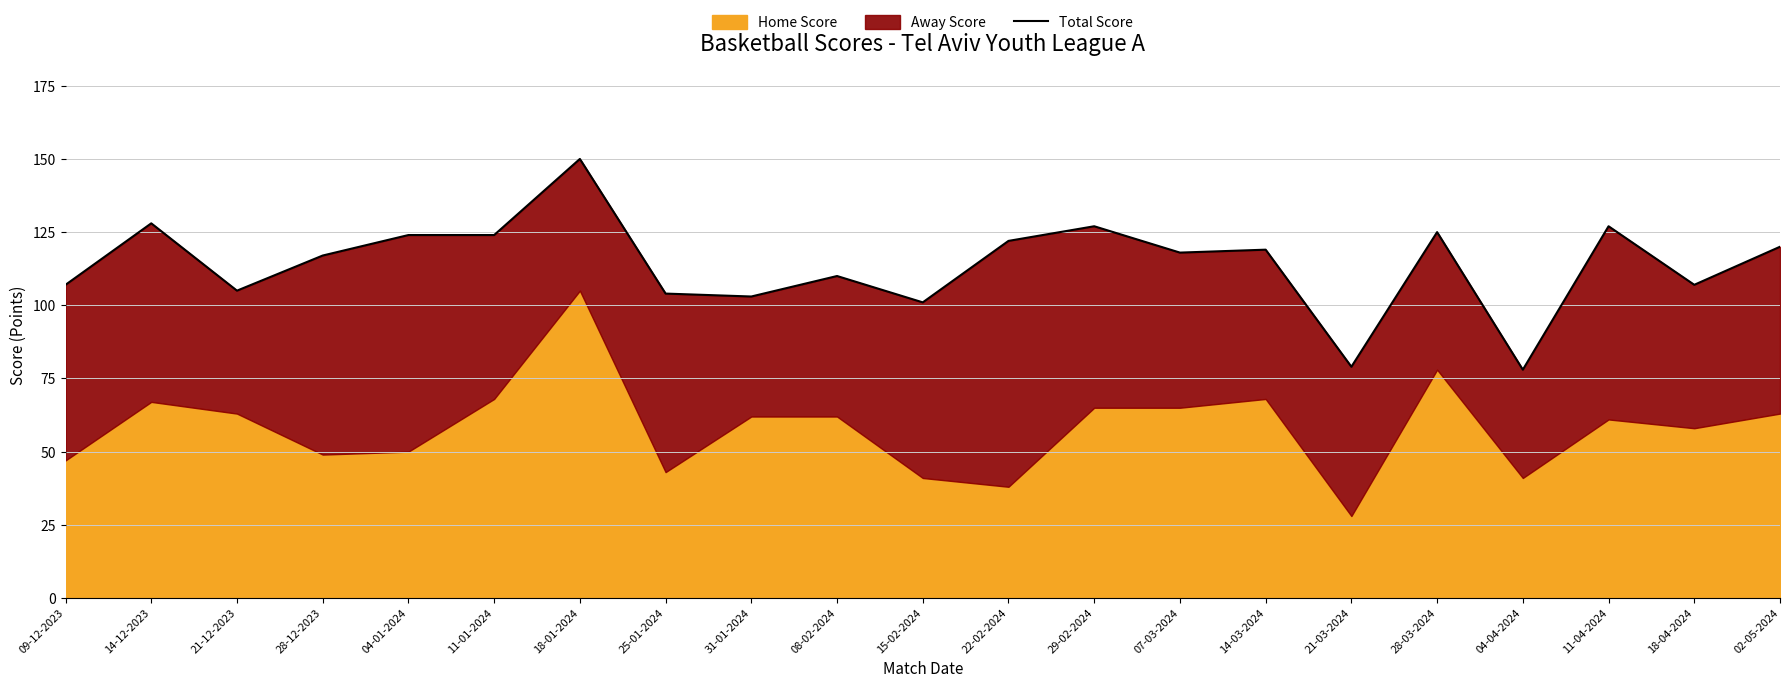

Reading right to left, transcribe all the data shown in this chart.

02-05-2024=120	18-04-2024=107	11-04-2024=127	04-04-2024=78	28-03-2024=125	21-03-2024=79	14-03-2024=119	07-03-2024=118	29-02-2024=127	22-02-2024=122	15-02-2024=101	08-02-2024=110	31-01-2024=103	25-01-2024=104	18-01-2024=150	11-01-2024=124	04-01-2024=124	28-12-2023=117	21-12-2023=105	14-12-2023=128	09-12-2023=107